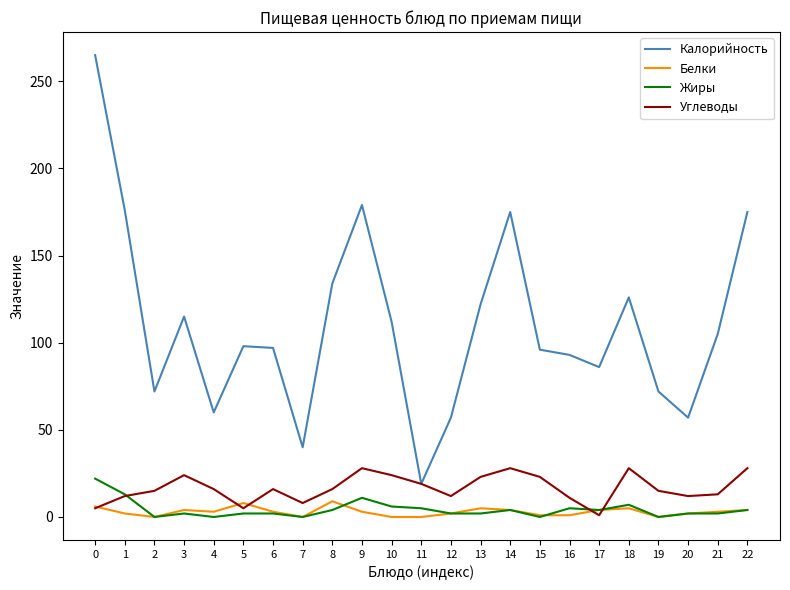

Between 2 and 8, which series saw the biggest shift?

Калорийность